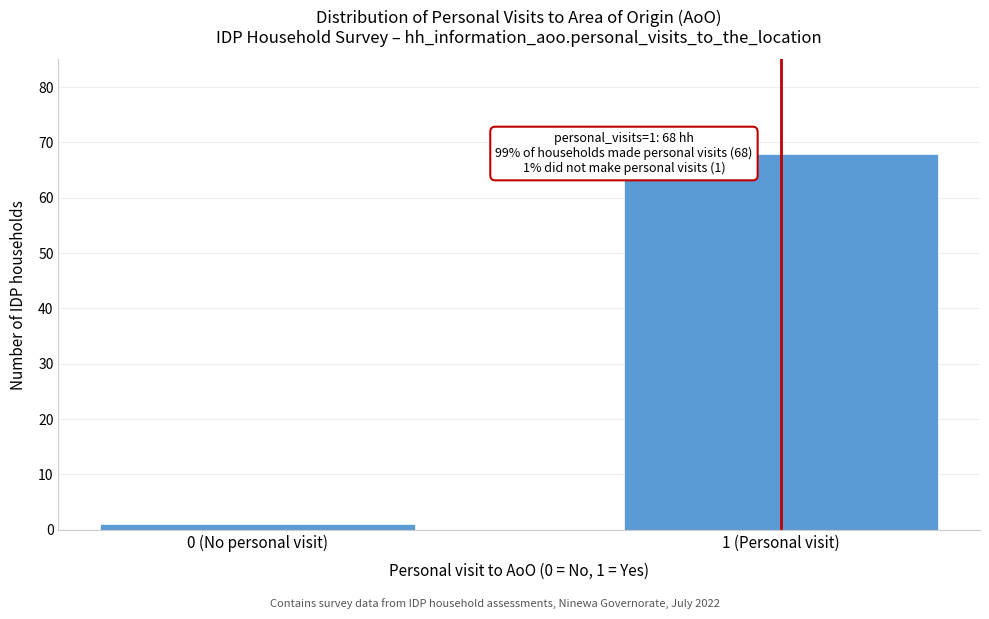

Reading left to right, transcribe all the data shown in this chart.

1	68